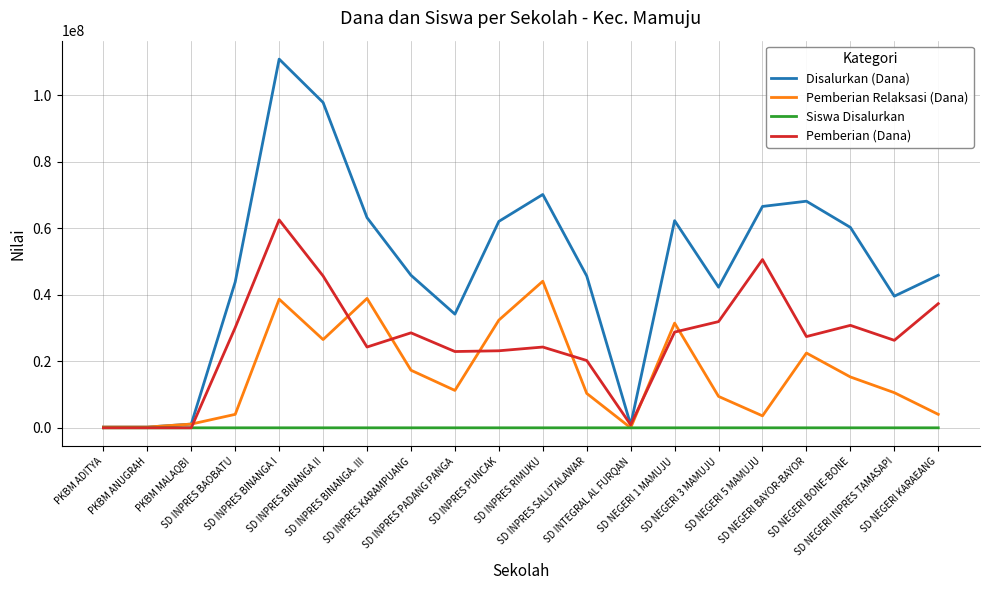

Rank the series at SD NEGERI 3 MAMUJU from highest to lowest value.

Disalurkan (Dana), Pemberian (Dana), Pemberian Relaksasi (Dana), Siswa Disalurkan